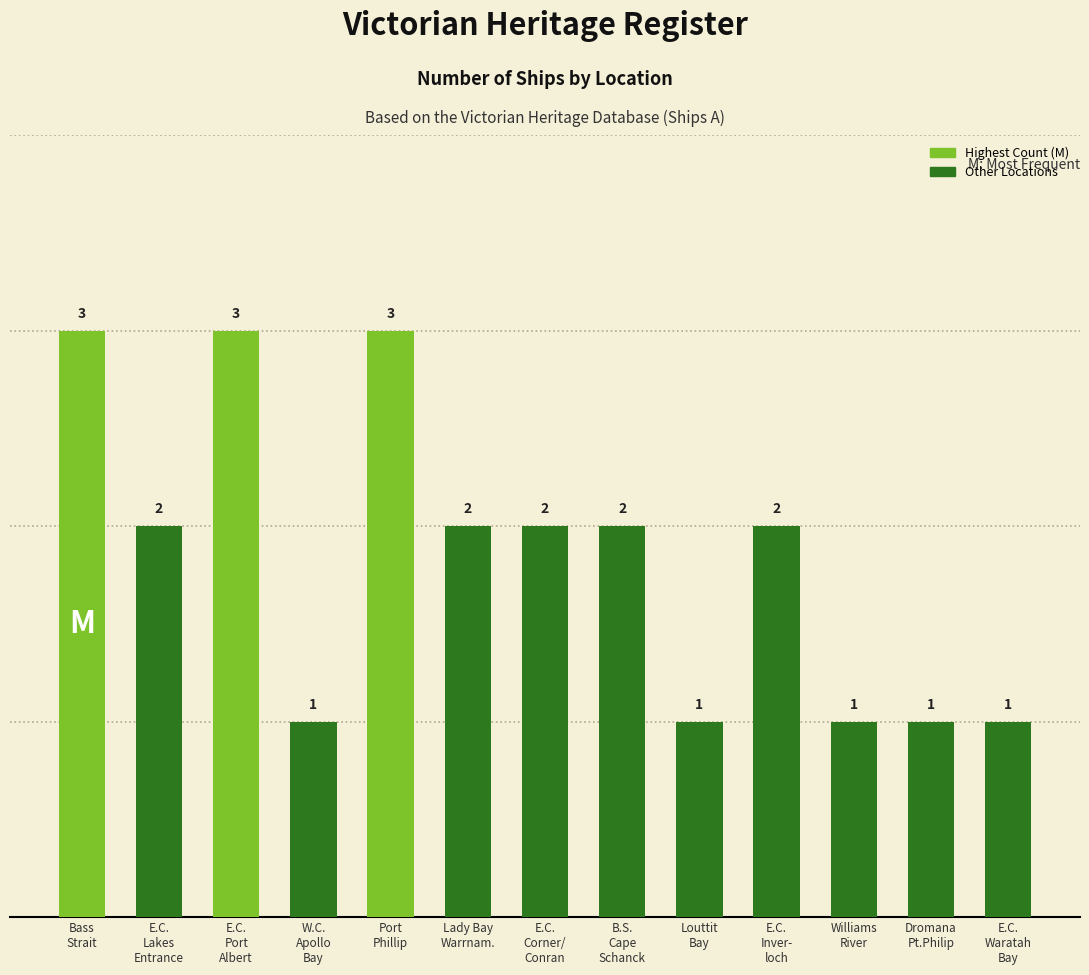

What is the label of the 13th bar from the left?

E.C.
Waratah
Bay